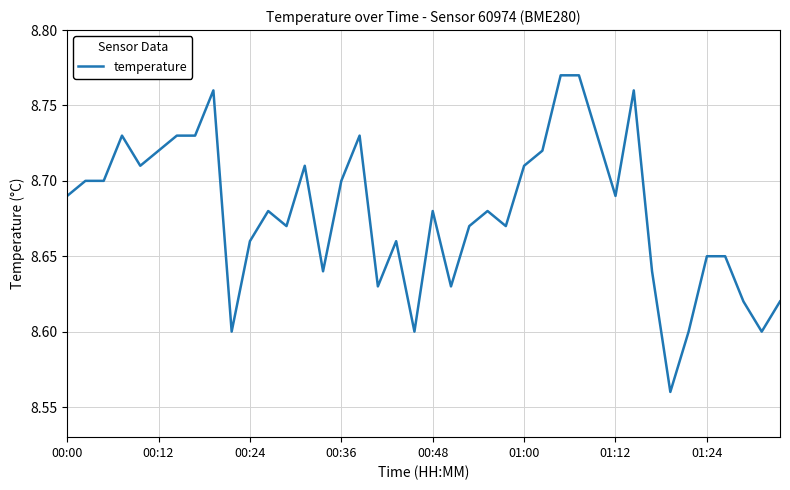

What is the minimum value shown in the chart?

8.6